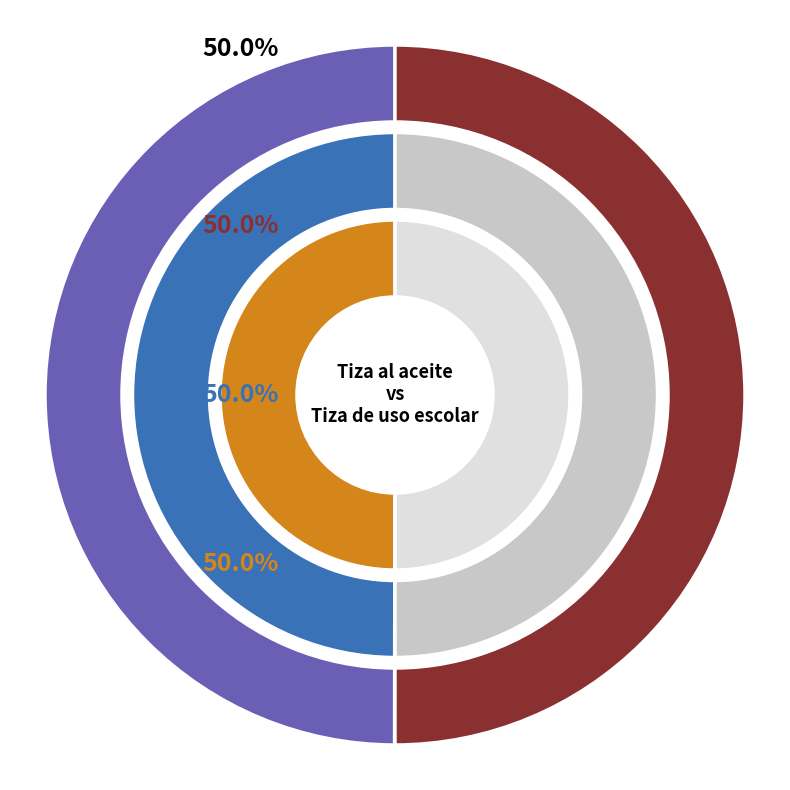

To the nearest percent, what is the combined percentage of 44121710-001 and 44121710-002?

100%